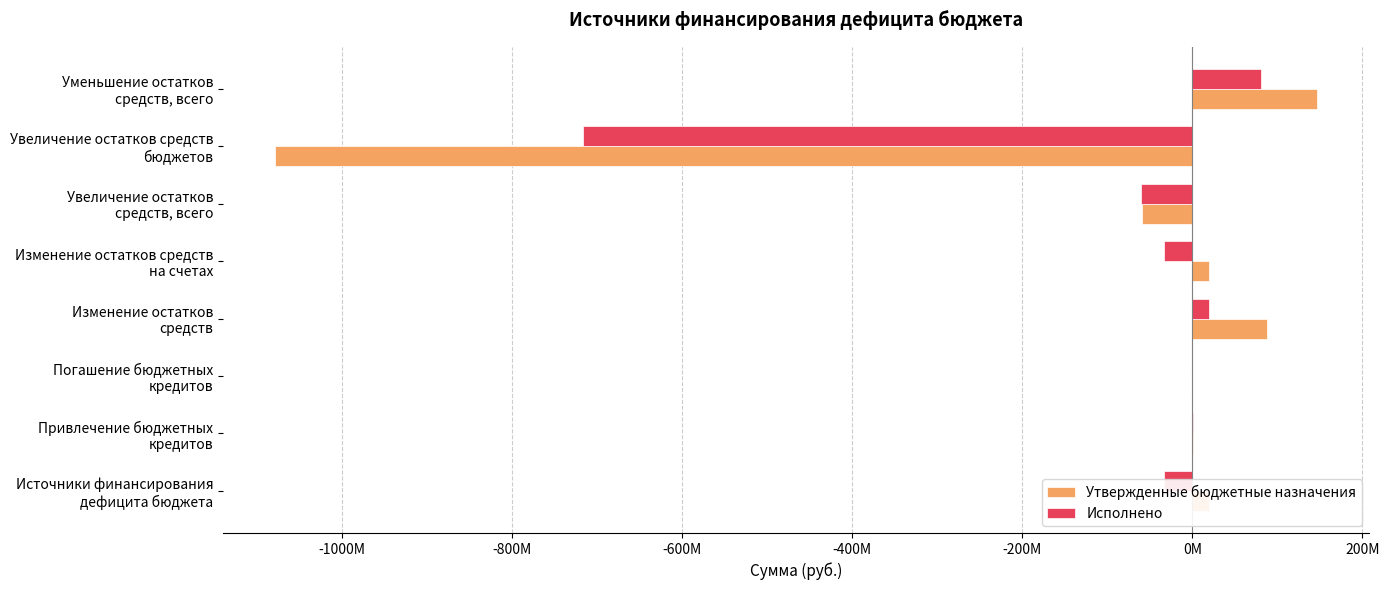

What are all the series names shown in the legend?

Утвержденные бюджетные назначения, Исполнено